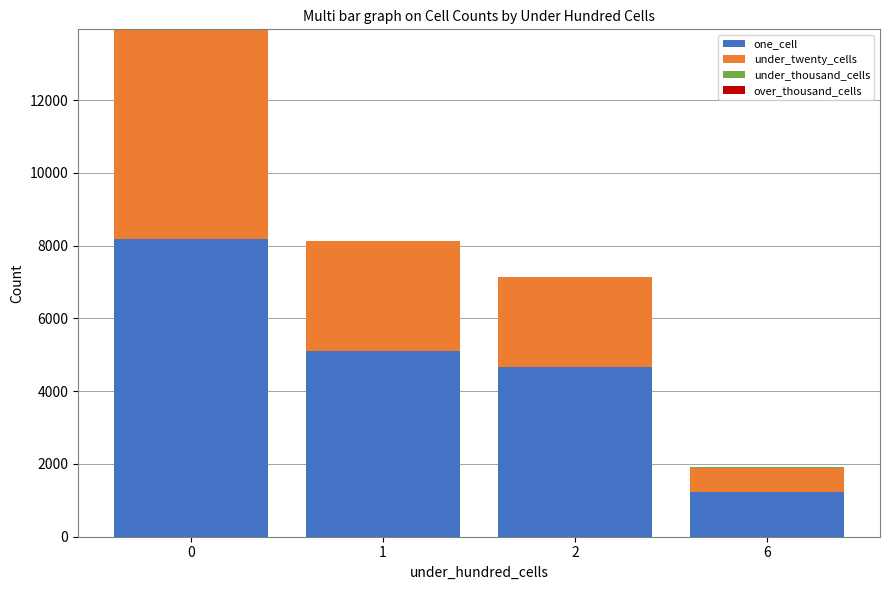

What is the highest value of the one_cell series?

8172